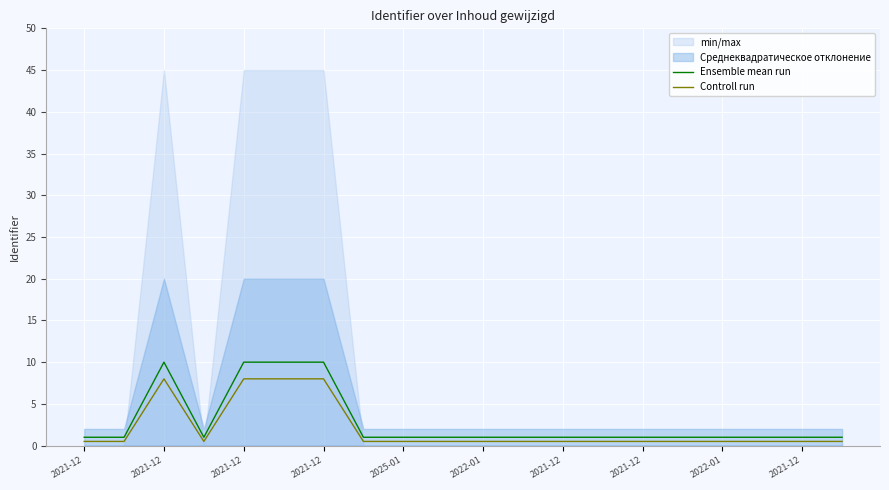

What is the average value of the Controll run series?

2.0